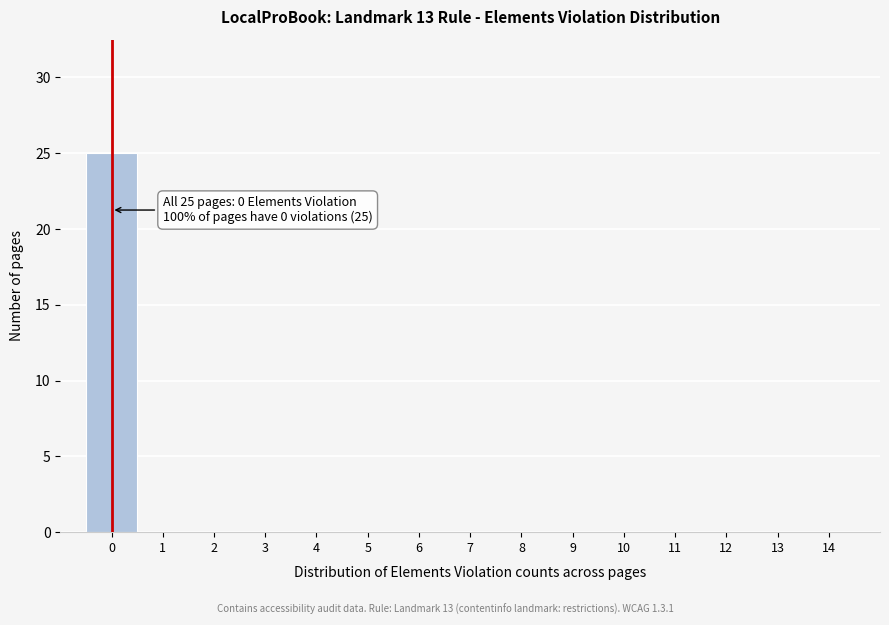

Reading left to right, extract all data points from this chart.

0=25	1=0	2=0	3=0	4=0	5=0	6=0	7=0	8=0	9=0	10=0	11=0	12=0	13=0	14=0